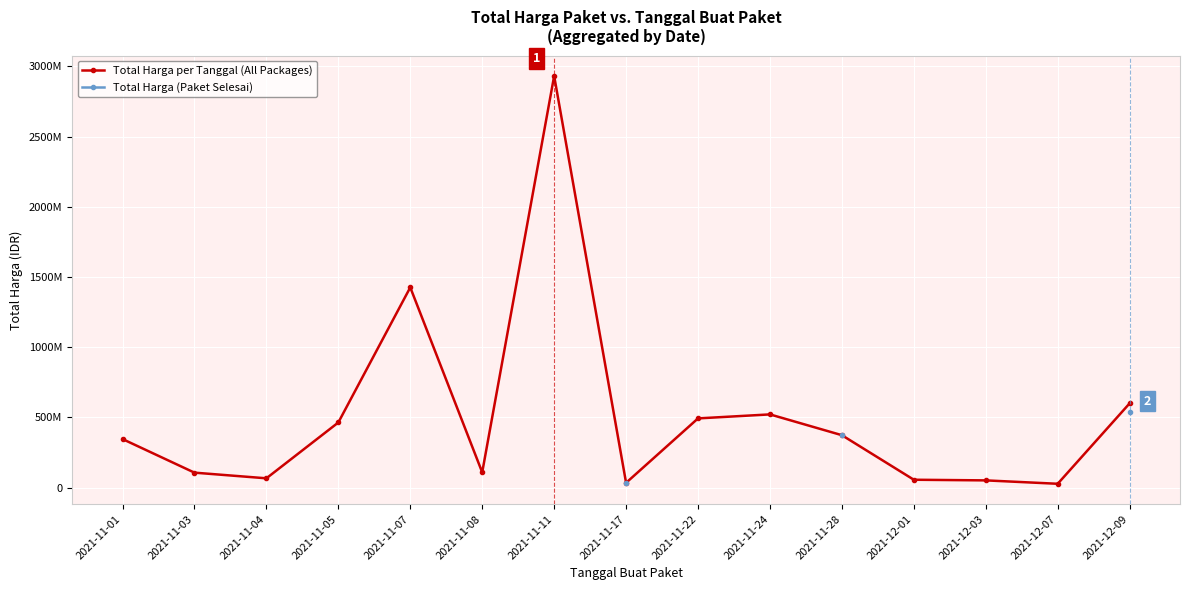

Which category has the lowest value across all series?

2021-12-07